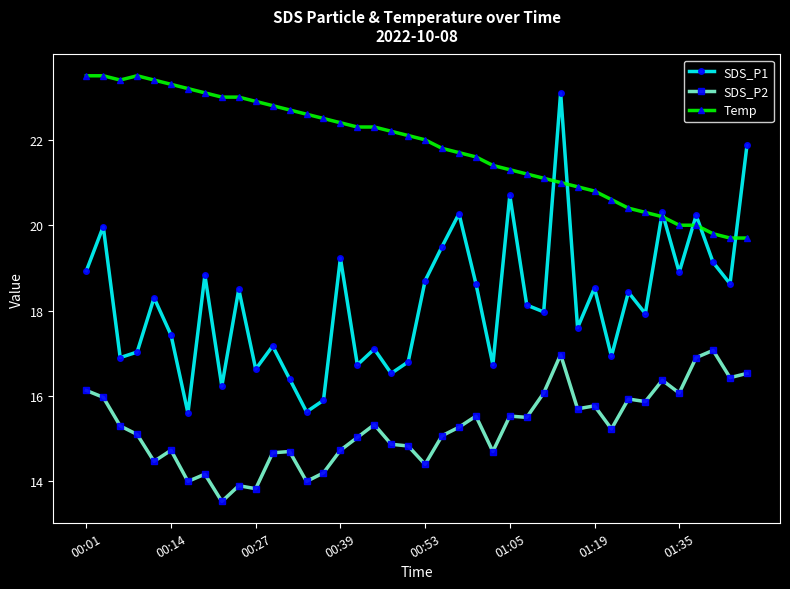

Rank the series by their average value, from highest to lowest.

Temp, SDS_P1, SDS_P2